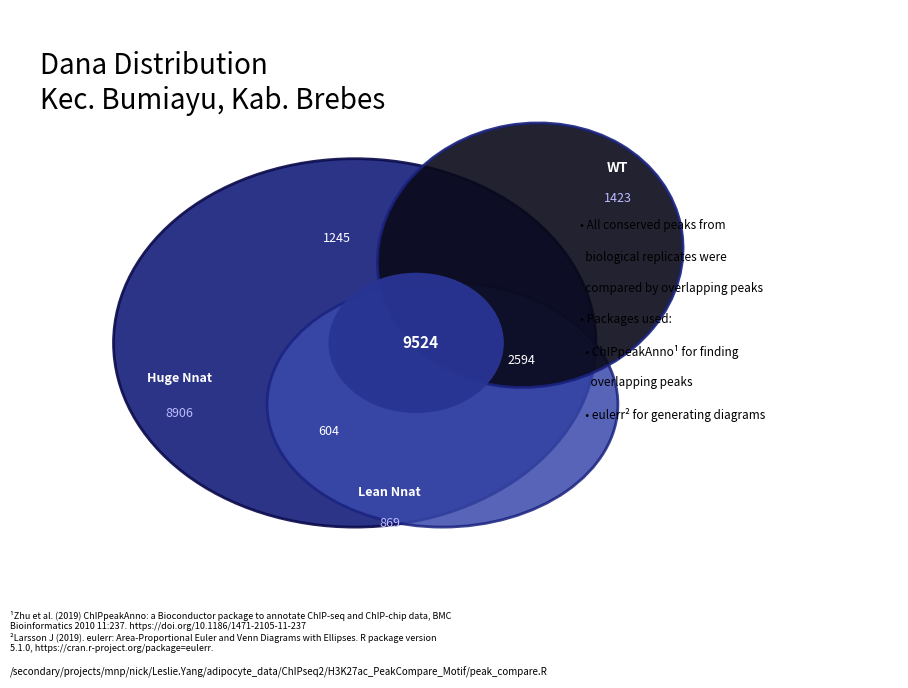

To the nearest percent, what is the average slice percentage?

6%